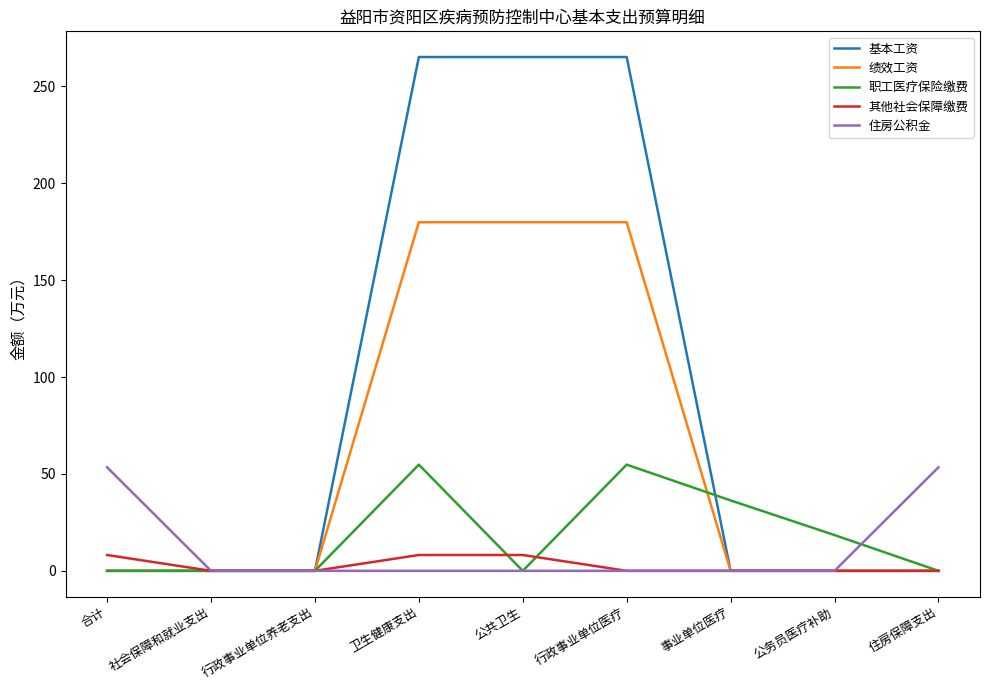

Between 合计 and 公务员医疗补助, which series saw the biggest shift?

住房公积金